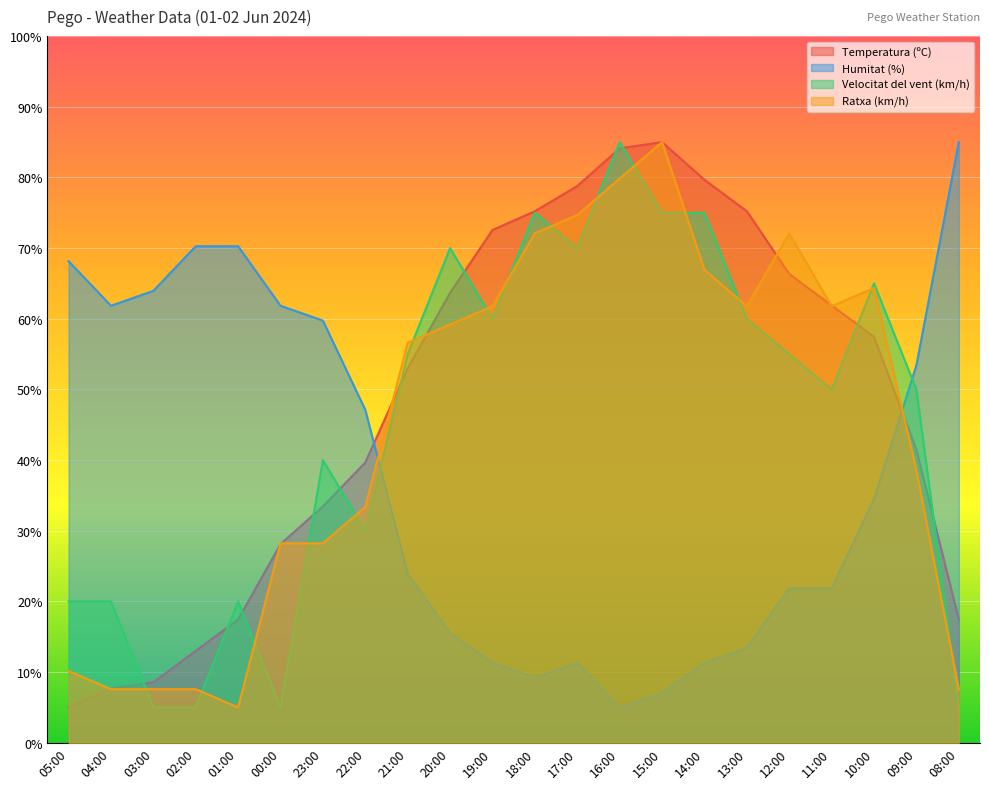

What is the sum of all Velocitat del vent (km/h) values?

995.0